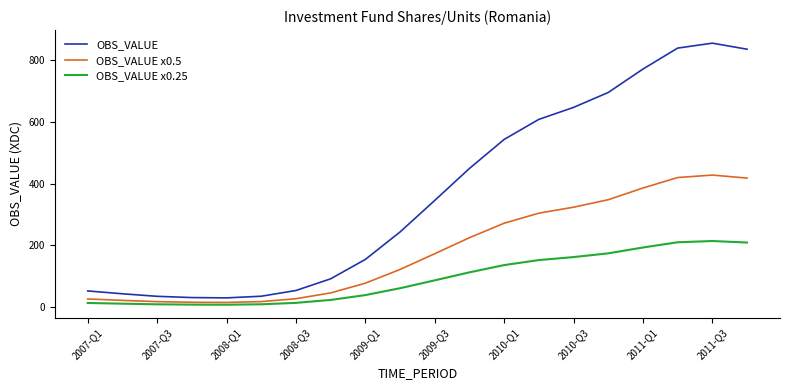

What is the maximum value shown in the chart?

855.2